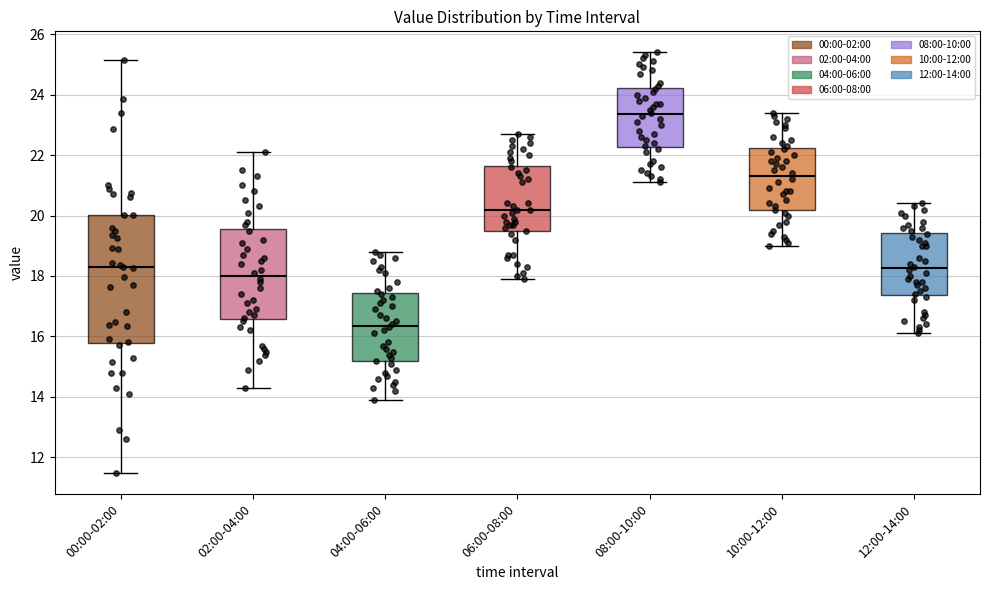

Where does the upper whisker of the box for 00:00-02:00 end on the y-axis? The values are not printed on the chart, so give them approximately, as read against the axis.

25.2